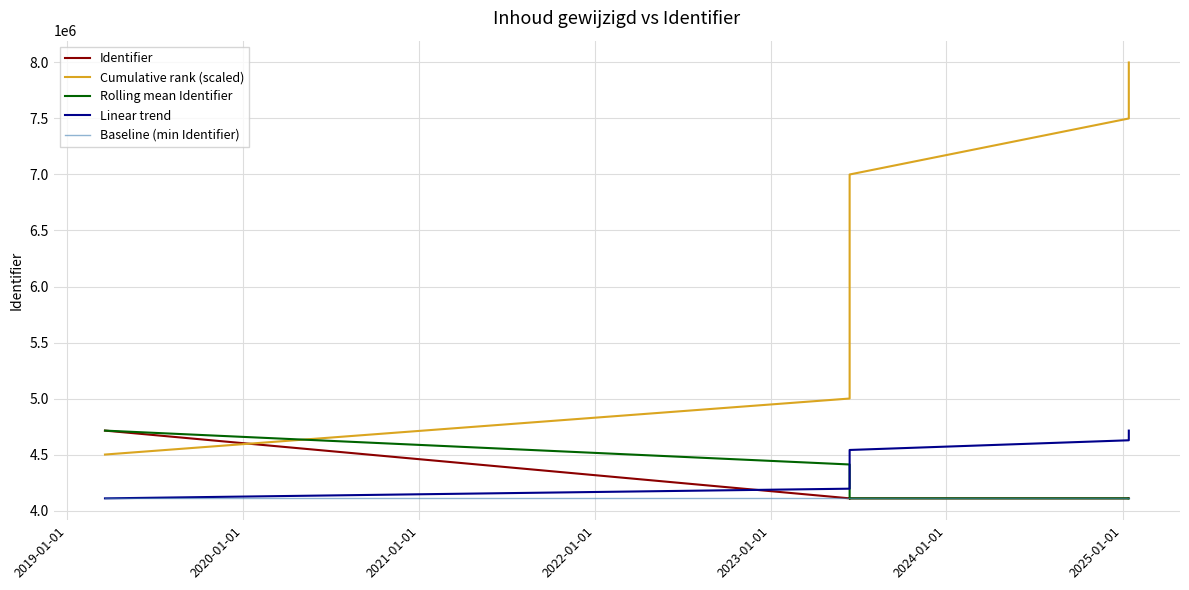

What is the difference between the second highest and minimum values in the Cumulative rank (scaled) series?

3000000.0